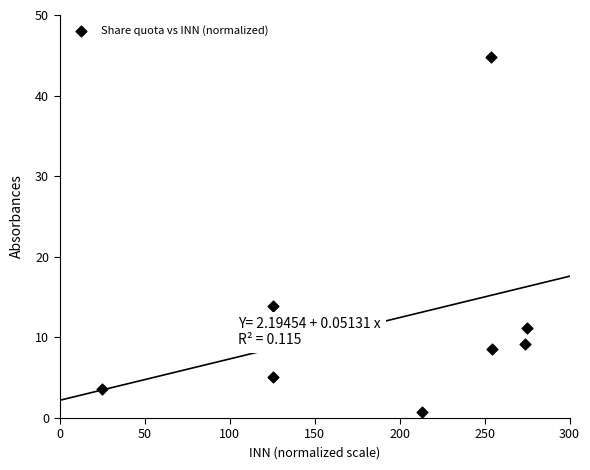

What Y value in the scatter plot is closest to 22?

13.9